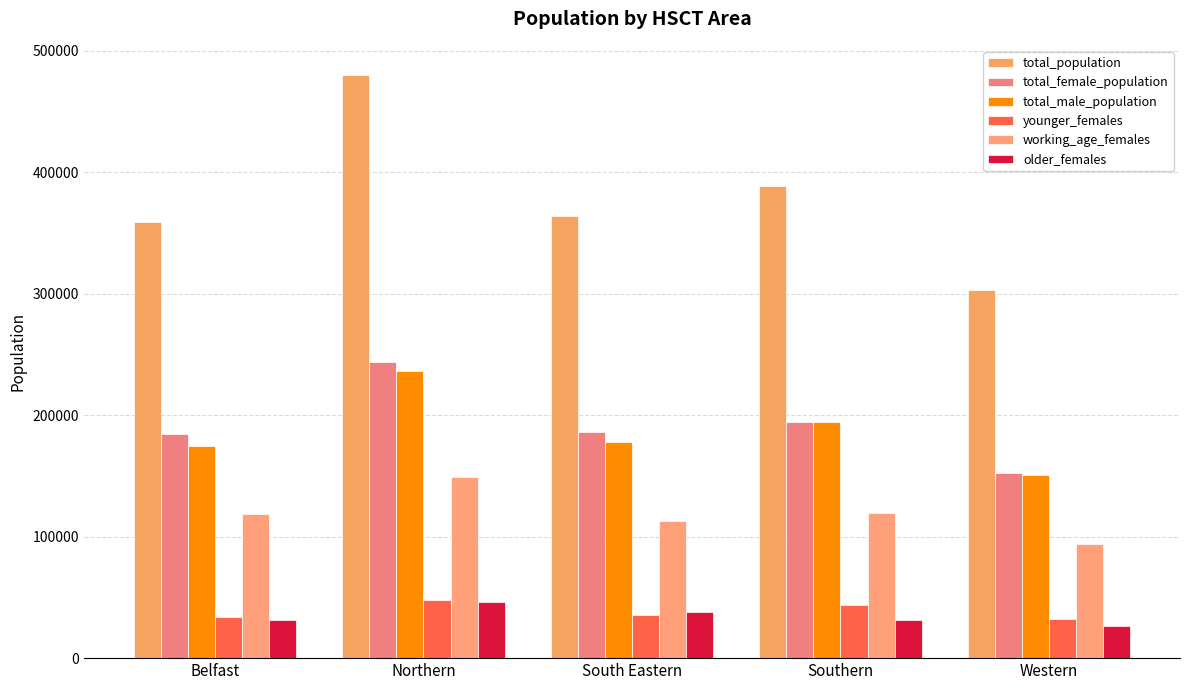

Which series changed the most between Northern and Southern?

total_population